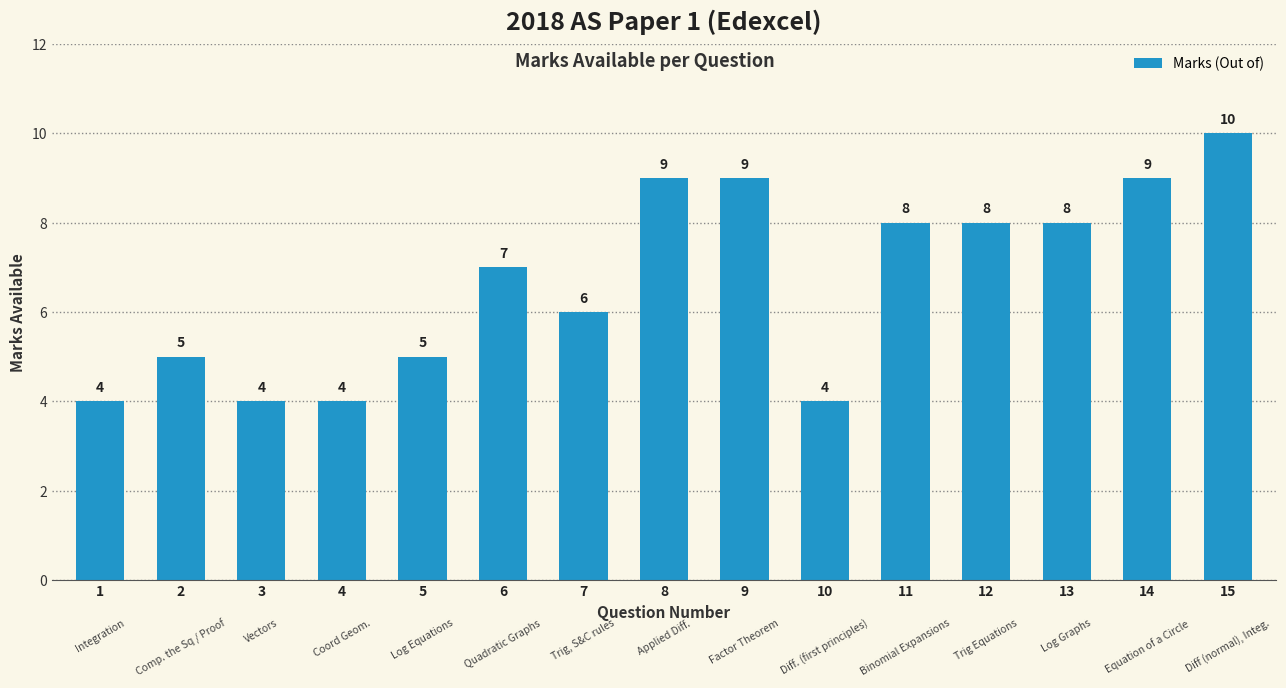

What is the value of the 2nd bar from the left?

5